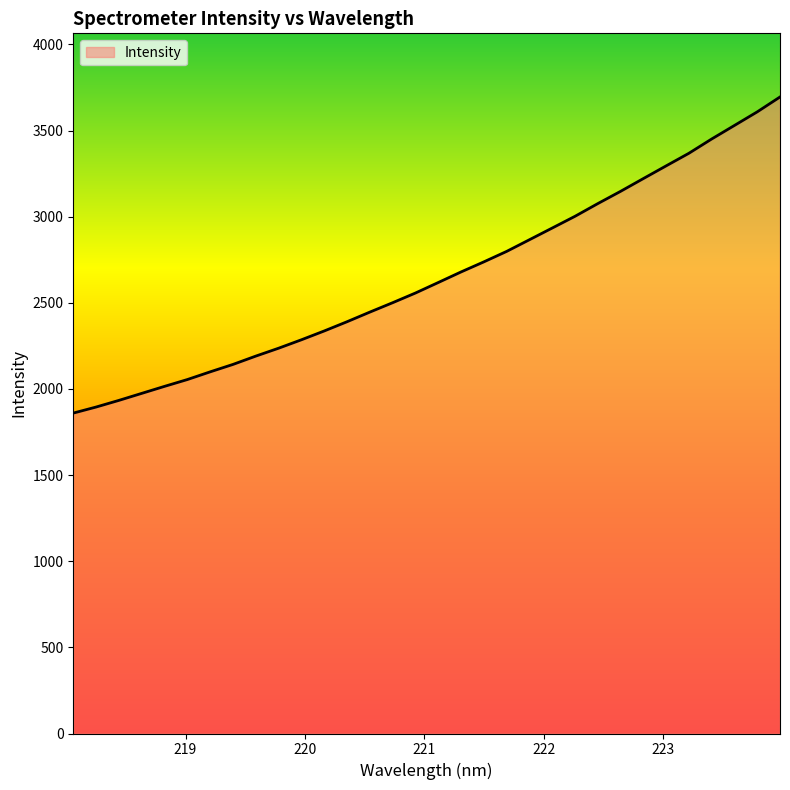

What is the maximum value shown in the chart?

3694.7